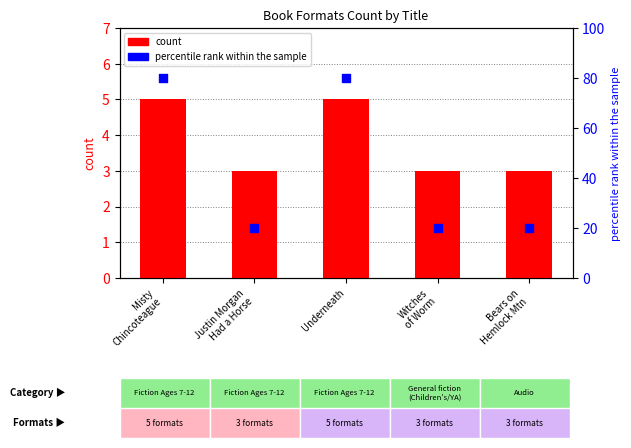

What are all the series names shown in the legend?

count, percentile rank within the sample